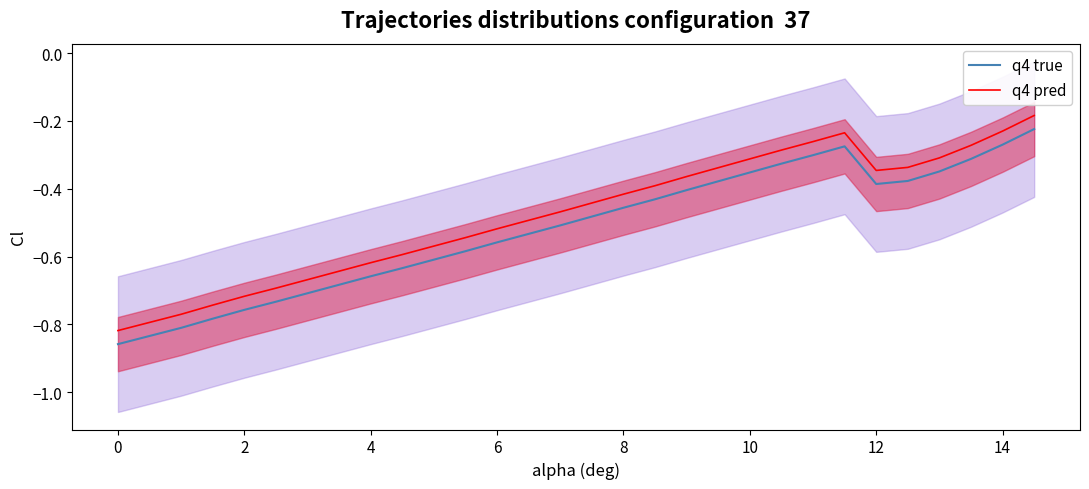

What is the value of the q4 pred point at the 10th from the left?

-0.6